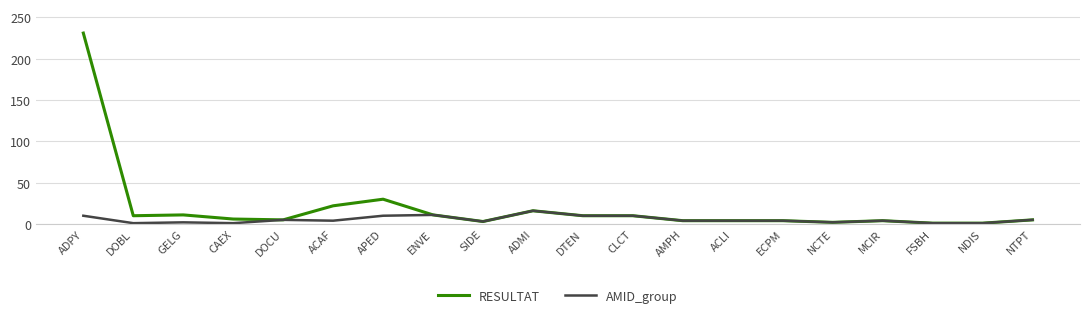

What are all the series names shown in the legend?

RESULTAT, AMID_group